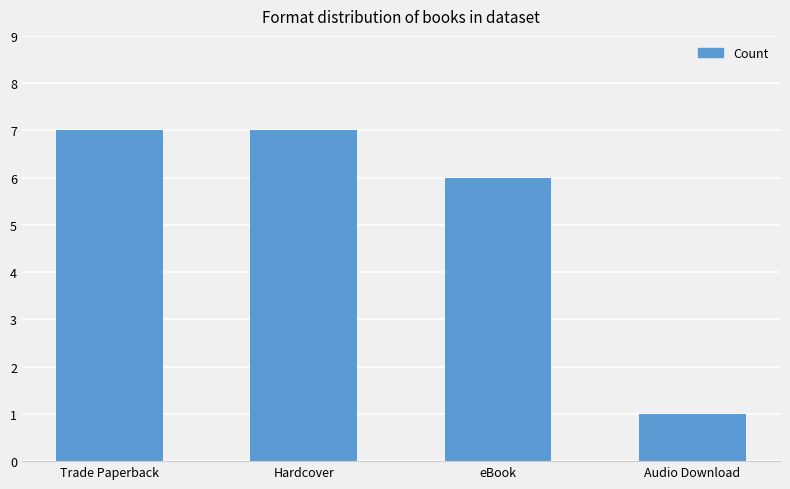

Approximately how many times larger is the value at Trade Paperback compared to Audio Download?

7.0